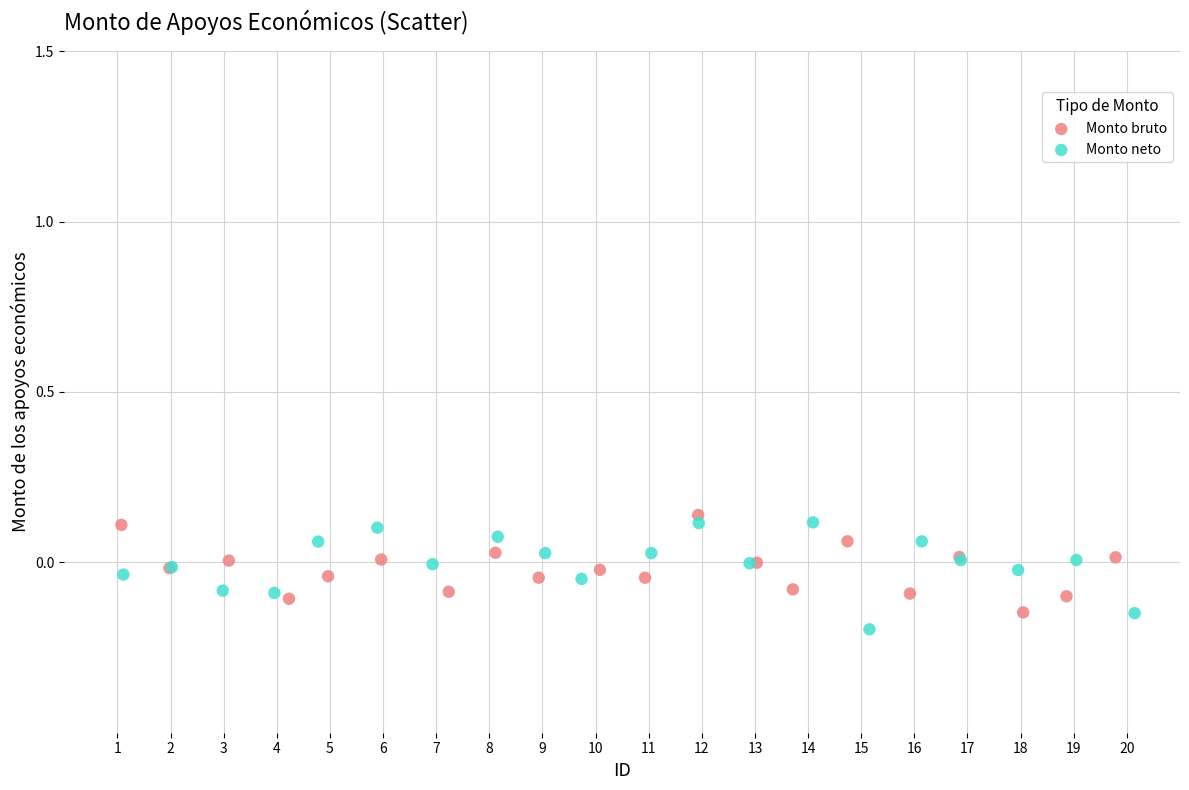

Which series contains the highest Y value?

Monto bruto